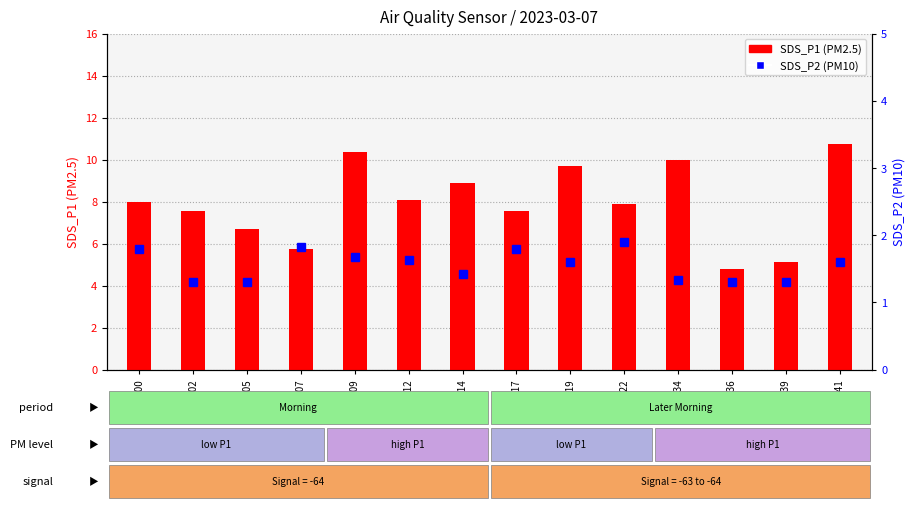

Which series has the widest spread of values?

SDS_P1 (PM2.5)